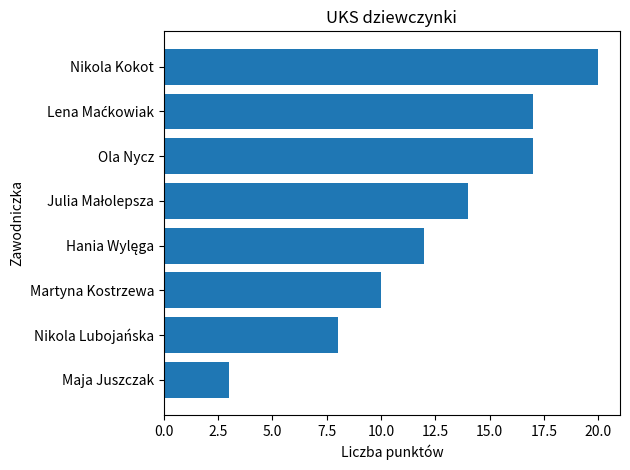

What is the approximate value at Maja Juszczak?

3